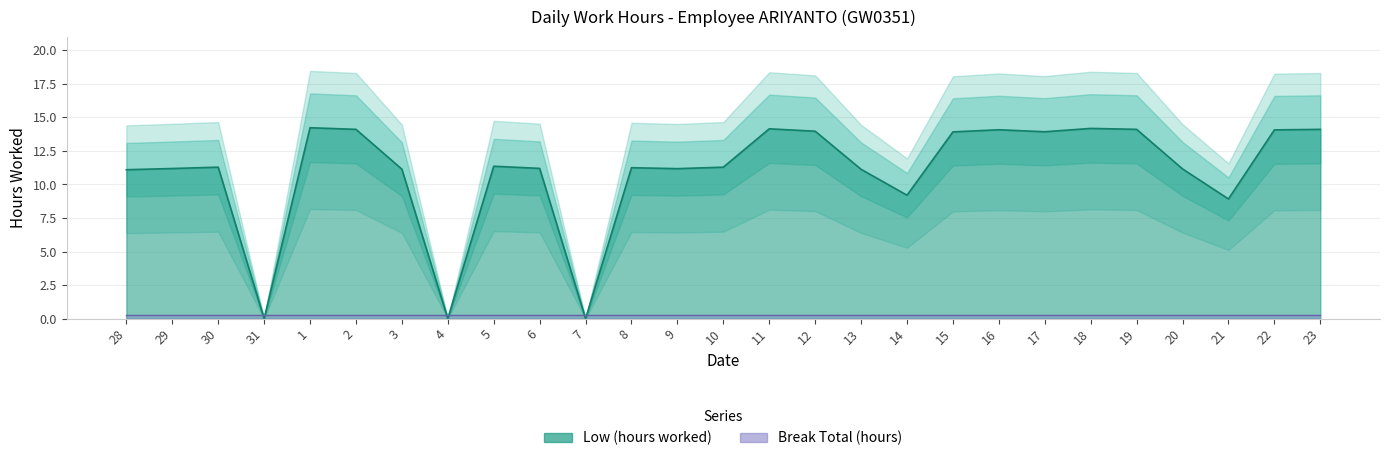

What is the approximate value at 8?

11.2